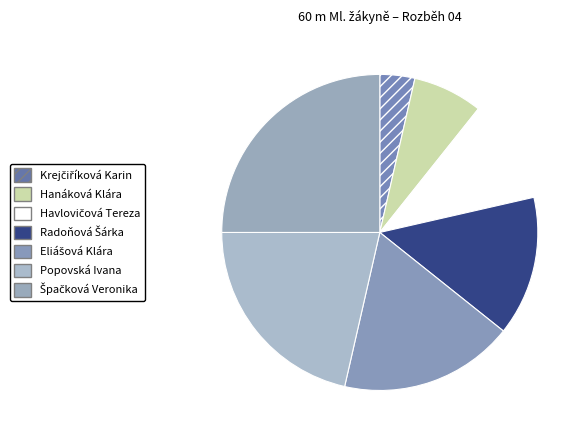

What is the total percentage of Špačková Veronika and Radoňová Šárka?

39.3%